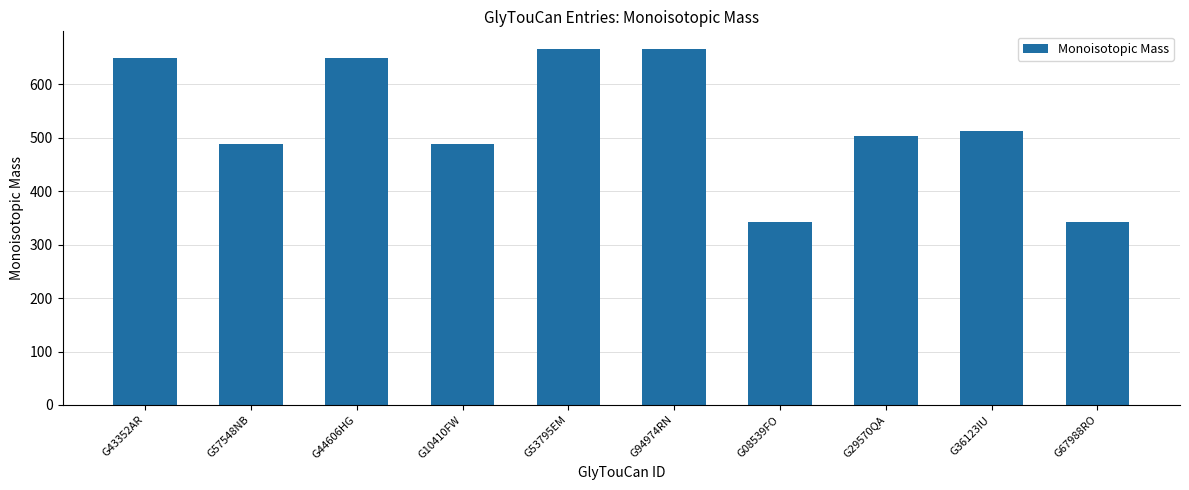

Reading left to right, what are all the values shown in this chart?

G43352AR=650.2	G57548NB=488.2	G44606HG=650.2	G10410FW=488.2	G53795EM=666.2	G94974RN=666.2	G08539FO=342.1	G29570QA=504.2	G36123IU=512.2	G67988RO=342.1